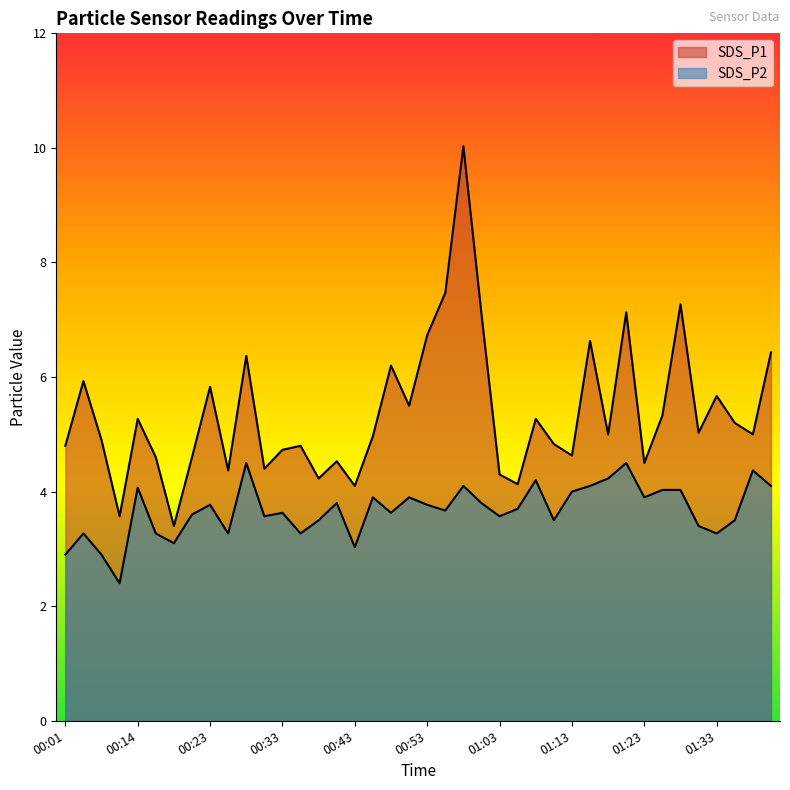

Rank the series at 00:14 from highest to lowest value.

SDS_P1, SDS_P2